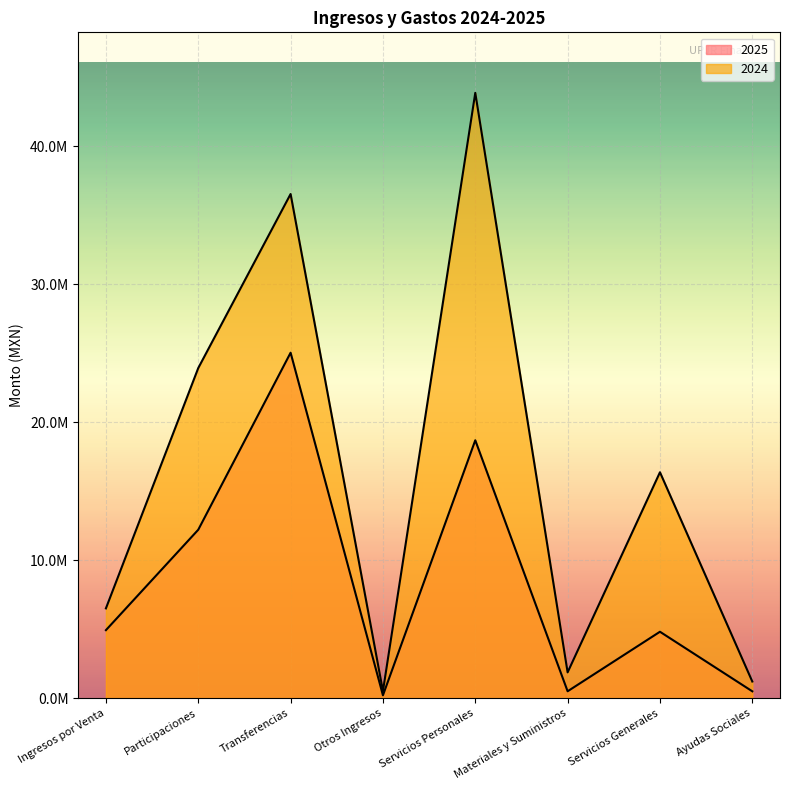

How many interior local peaks does the 2025 series have?

3